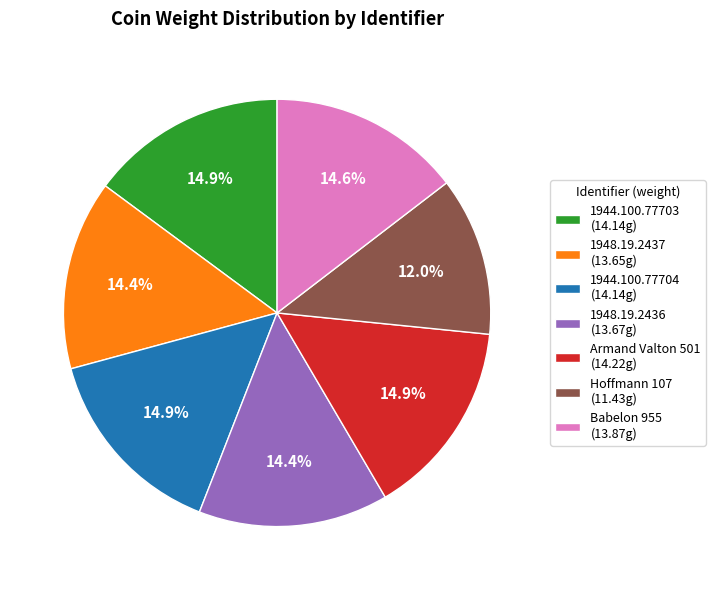

Approximately how many times larger is the value at 1948.19.2436 (13.67g) compared to 1944.100.77703 (14.14g)?

1.0